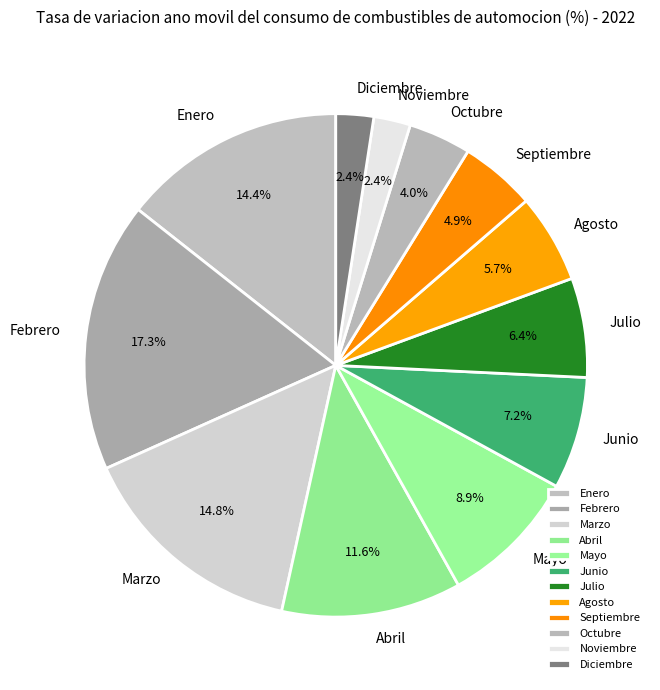

Is the sum of Octubre and Marzo greater than half?

No